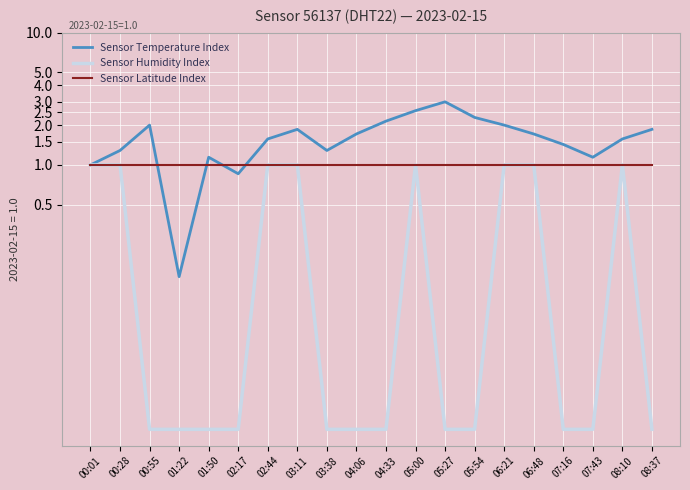

Count the number of categories in the chart.

20